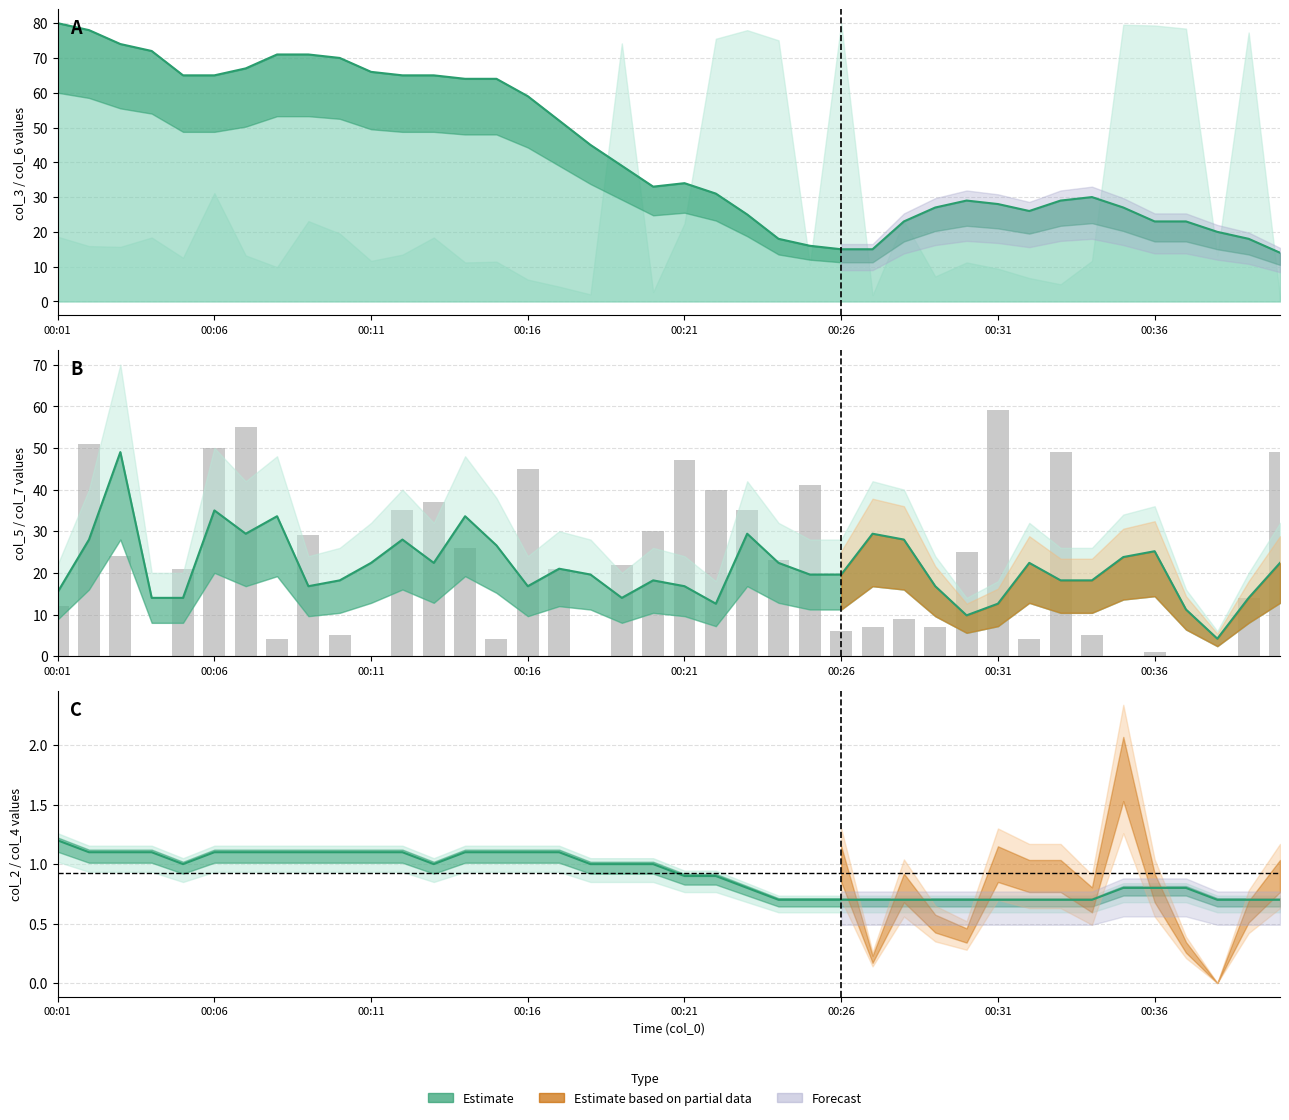

Is the value of col_7 (bars) at 19 greater than the value of col_3 (estimate) at 13?

No